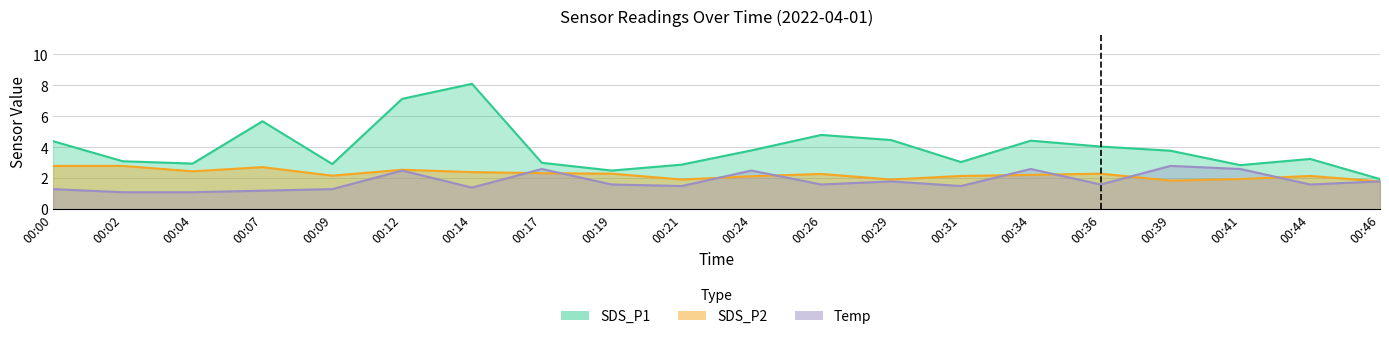

List the series in order of their overall mean, highest first.

SDS_P1, SDS_P2, Temp